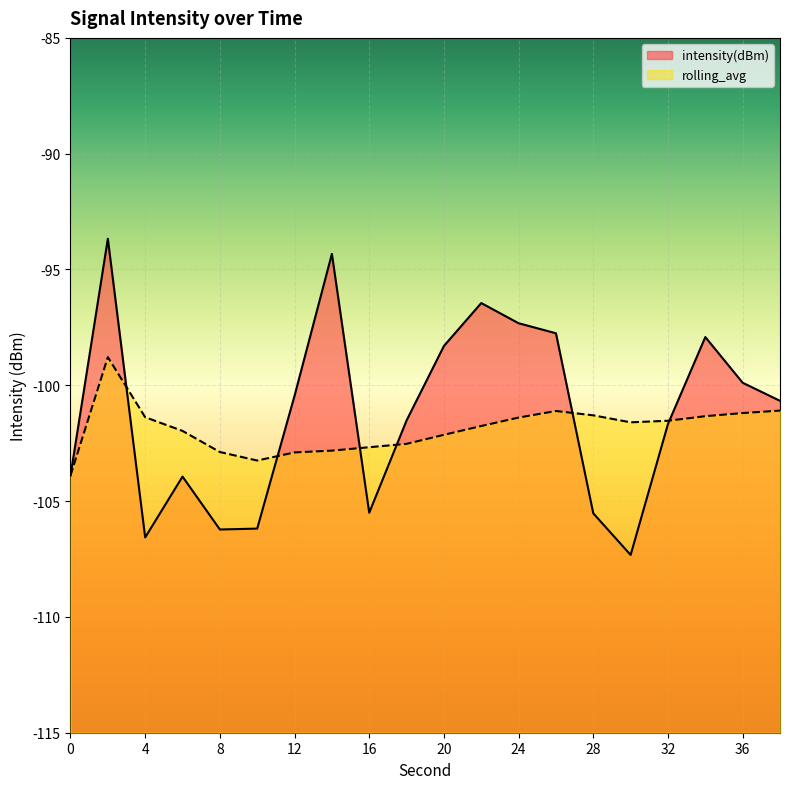

Is it true that intensity(dBm) equals -100.7 at 38?

True